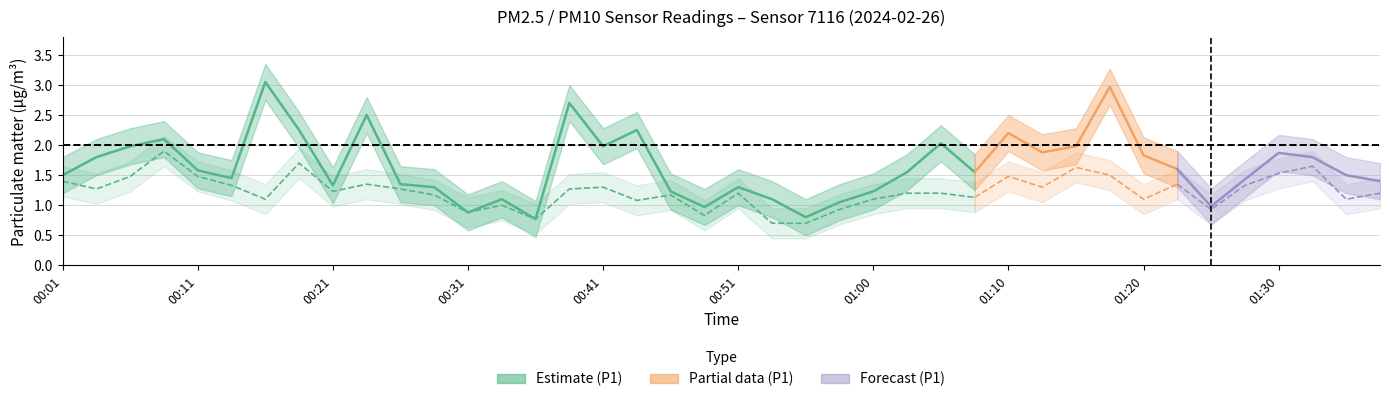

Reading left to right, transcribe all the data shown in this chart.

P1: 1.5	1.8	2.0	2.1	1.6	1.4	3.0	2.2	1.3	2.5	1.4	1.3	0.9	1.1	0.8	2.7	2.0	2.2	1.2	1.0	1.3	1.1	0.8	1.1	1.2	1.6	2.0	1.6	2.2	1.9	2.0	3.0	1.8	1.6	1.0	1.4	1.9	1.8	1.5	1.4
P2: 1.4	1.3	1.5	1.9	1.5	1.3	1.1	1.7	1.2	1.4	1.3	1.2	0.9	1.0	0.8	1.3	1.3	1.1	1.2	0.8	1.2	0.7	0.7	0.9	1.1	1.2	1.2	1.1	1.5	1.3	1.6	1.5	1.1	1.4	0.9	1.3	1.5	1.6	1.1	1.2